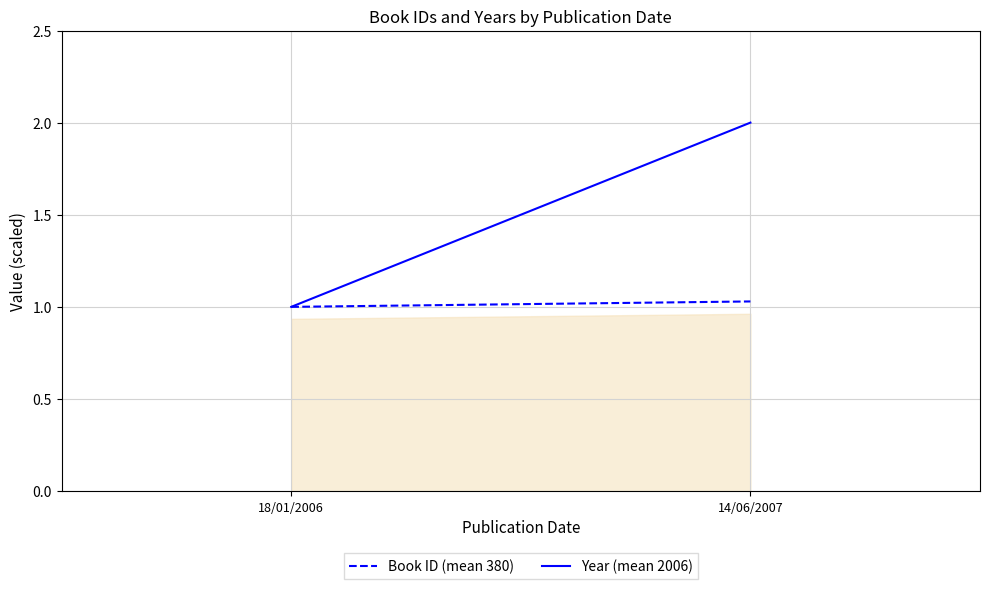

At which category does the chart reach its minimum across all series?

18/01/2006